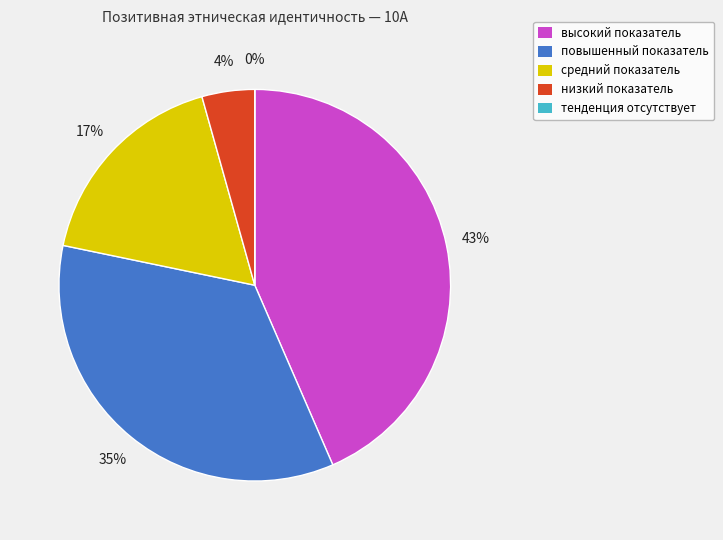

How many slices are in this pie chart?

5